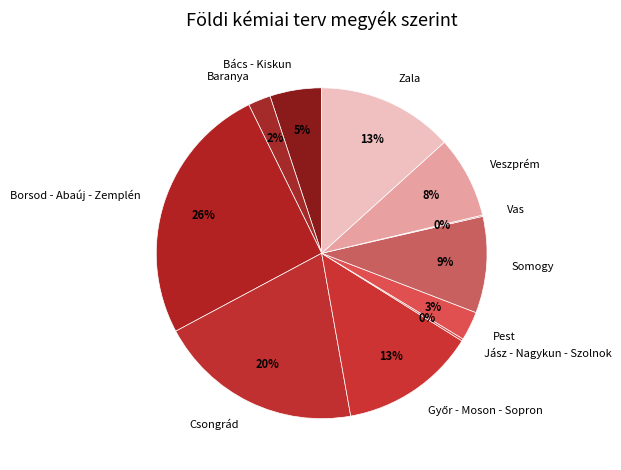

Does any single category account for the majority?

No